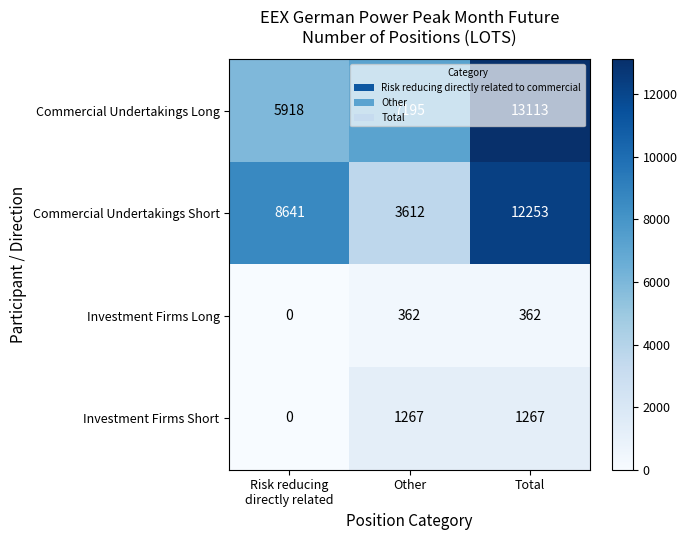

At which category is the sum across all series the highest?

Total